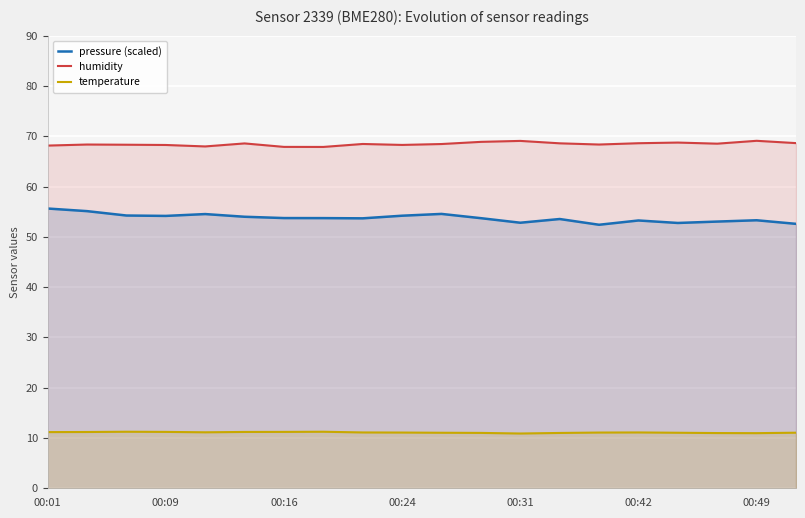

What is the sum of all humidity values?

1369.0